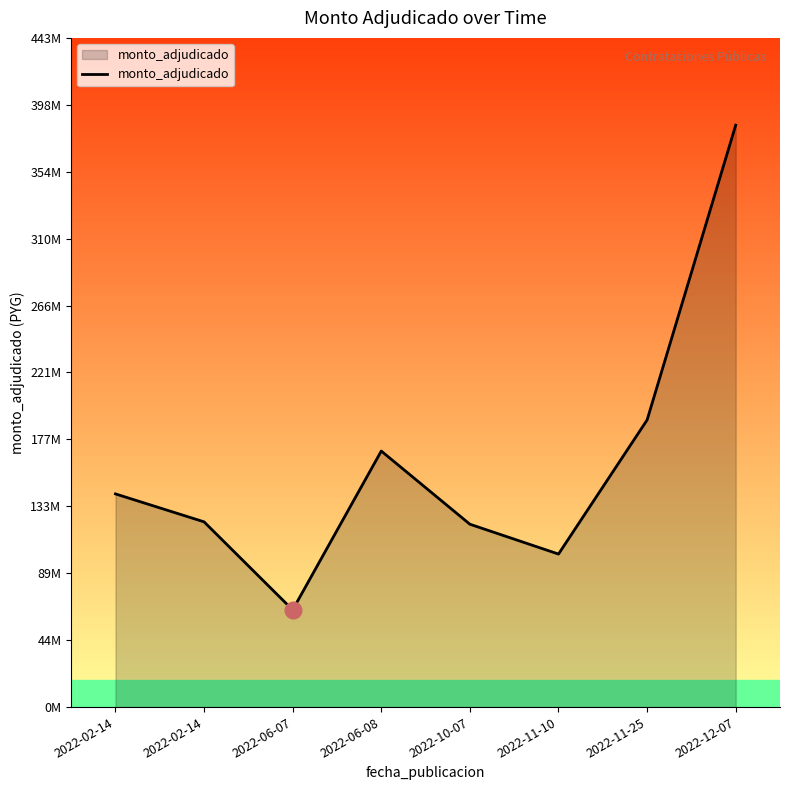

Does the chart display data point markers on the line(s)?

No